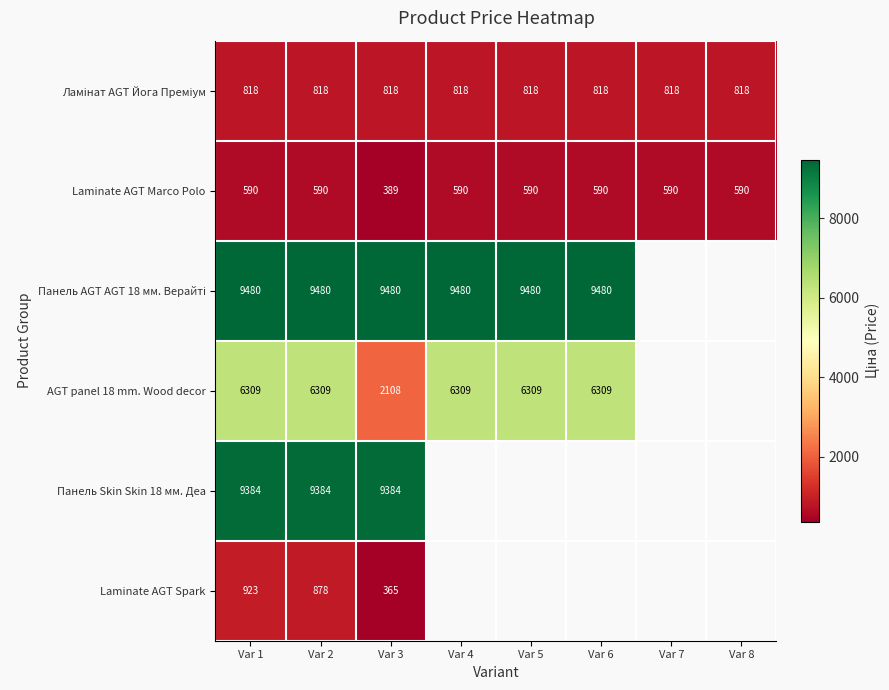

What is the lowest value of the Laminate AGT Marco Polo series?

389.3